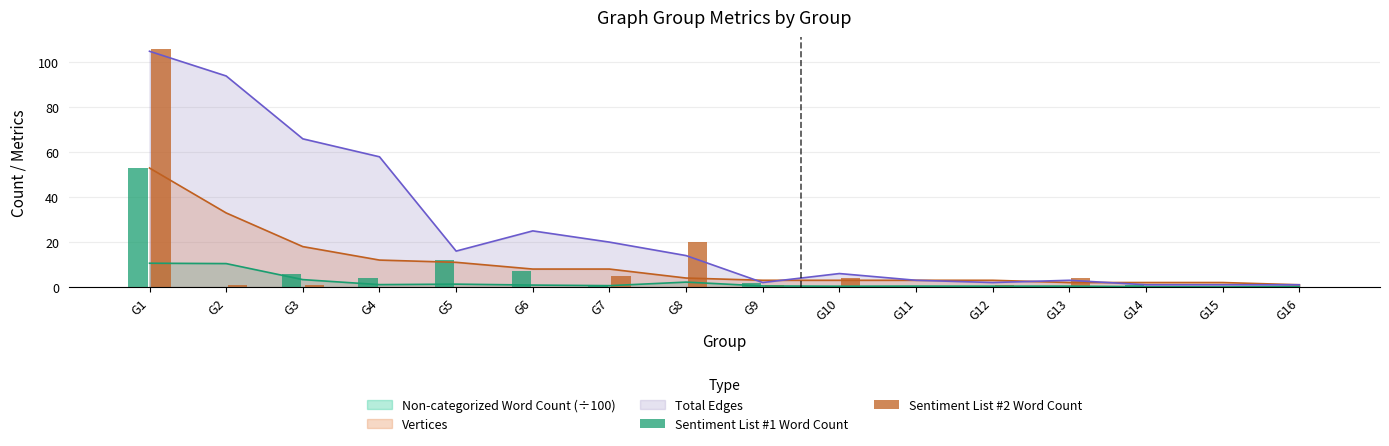

Is the value of Sentiment List #1 Word Count at G10 greater than the value of Sentiment List #2 Word Count at G6?

No